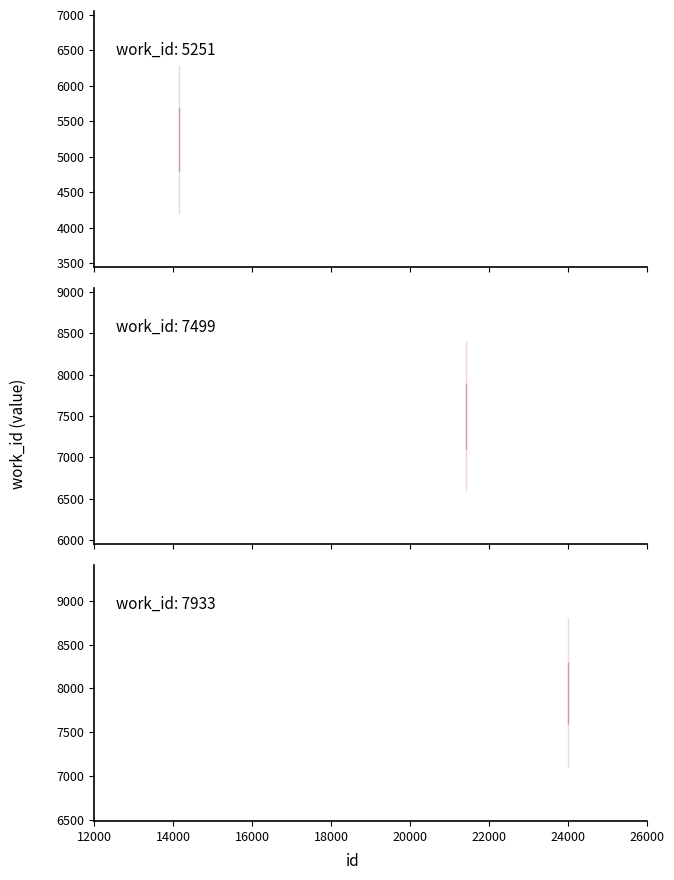

What is the change in value from 14148 to 24001?

+2682